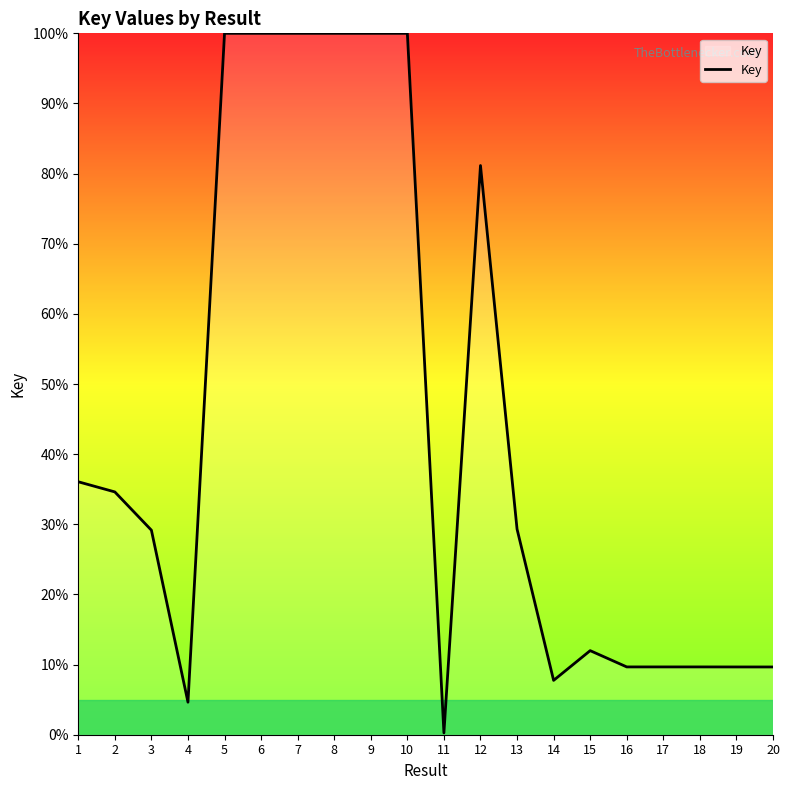

What is the difference between the maximum and minimum values?

99.7